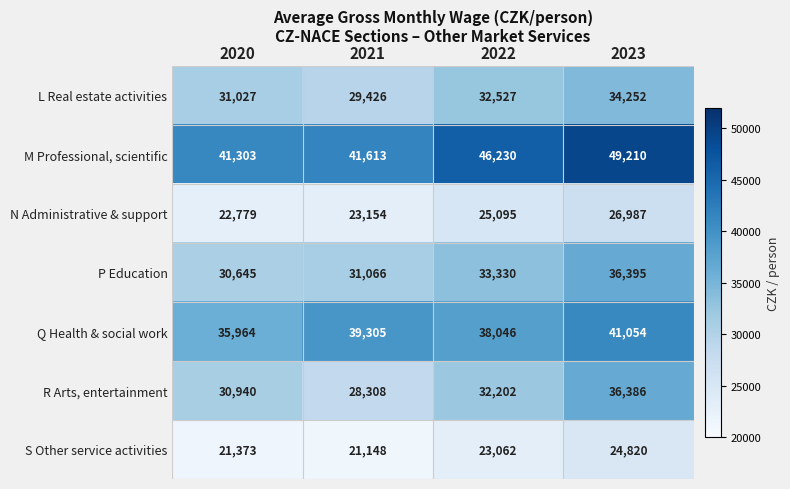

What is the sum of the L Real estate activities values at 2020 and 2022?

63554